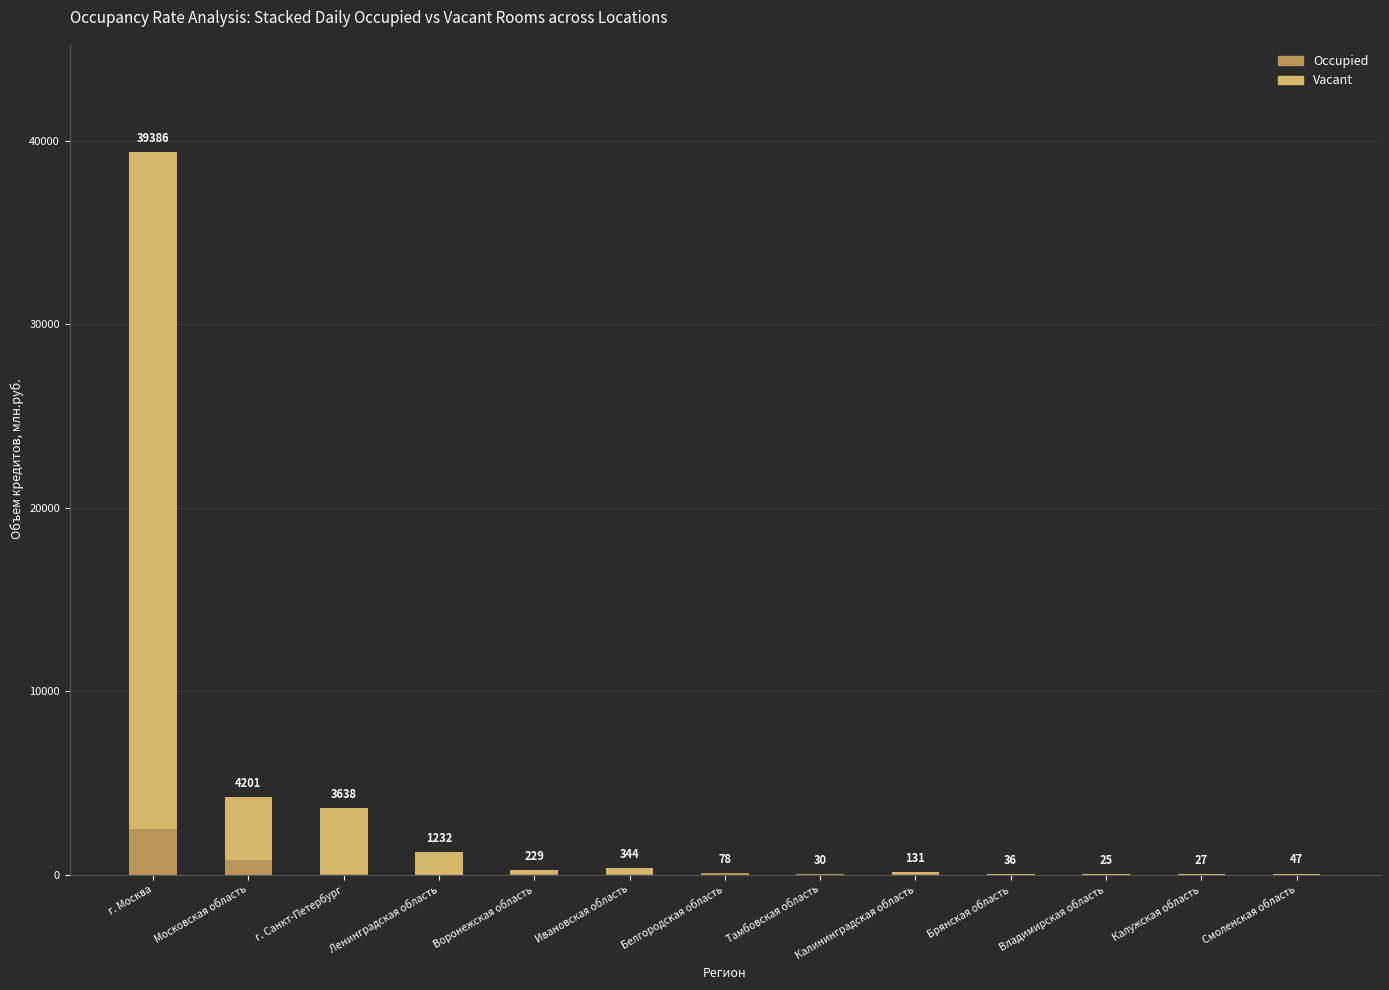

What are all the series names shown in the legend?

Occupied, Vacant